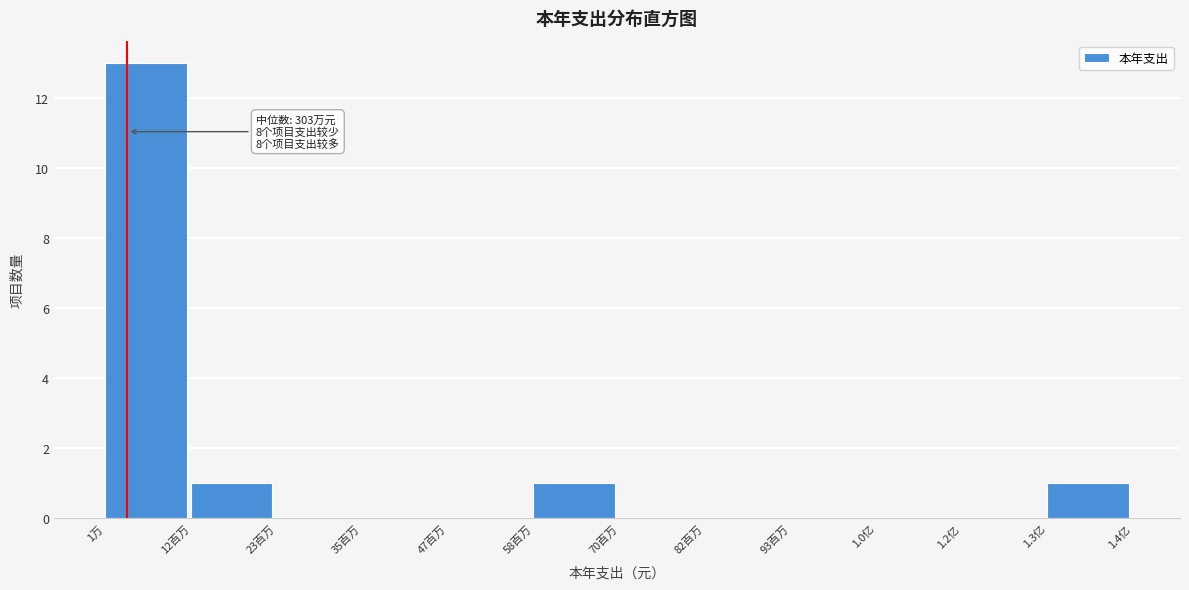

Reading left to right, what are all the values shown in this chart?

1万=13	12百万=1	23百万=0	35百万=0	47百万=0	58百万=1	70百万=0	82百万=0	93百万=0	1.0亿=0	1.2亿=0	1.3亿=1